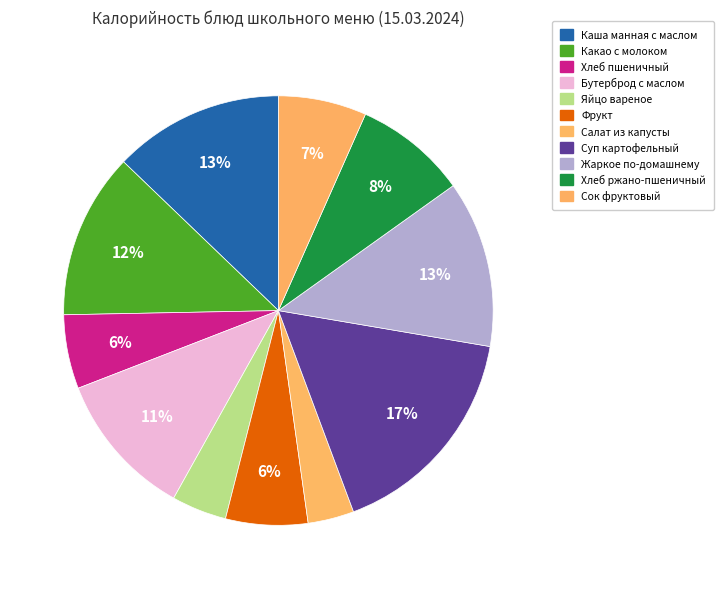

True or false: Жаркое по-домашнему accounts for 3% of the total.

False